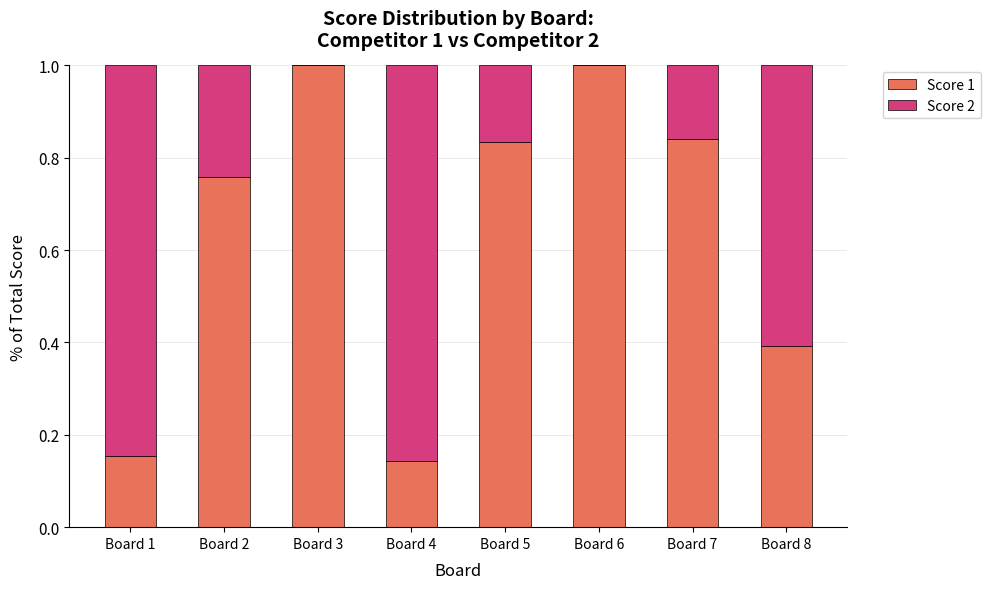

The Score 1 series shows 0.4 at Board 8. True or false?

True